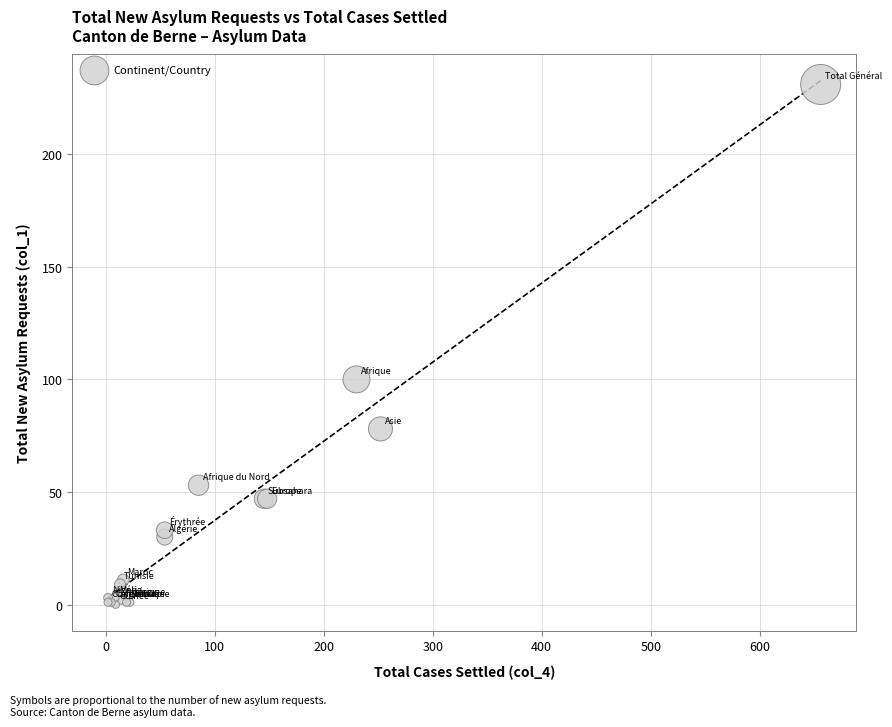

What Y value in the scatter plot is closest to 115?

100